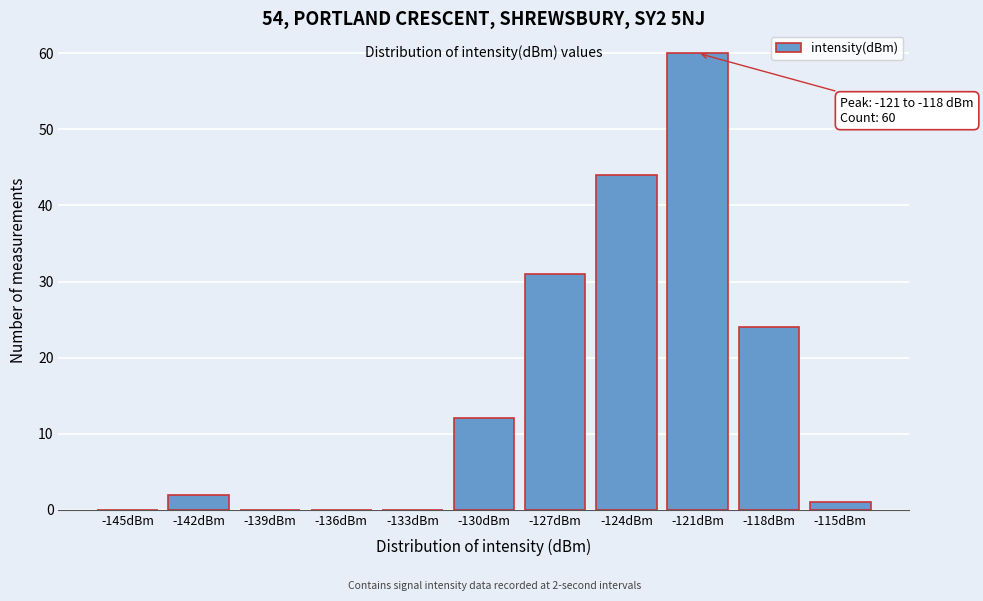

Reading left to right, extract all data points from this chart.

-145dBm=0	-142dBm=2	-139dBm=0	-136dBm=0	-133dBm=0	-130dBm=12	-127dBm=31	-124dBm=44	-121dBm=60	-118dBm=24	-115dBm=1